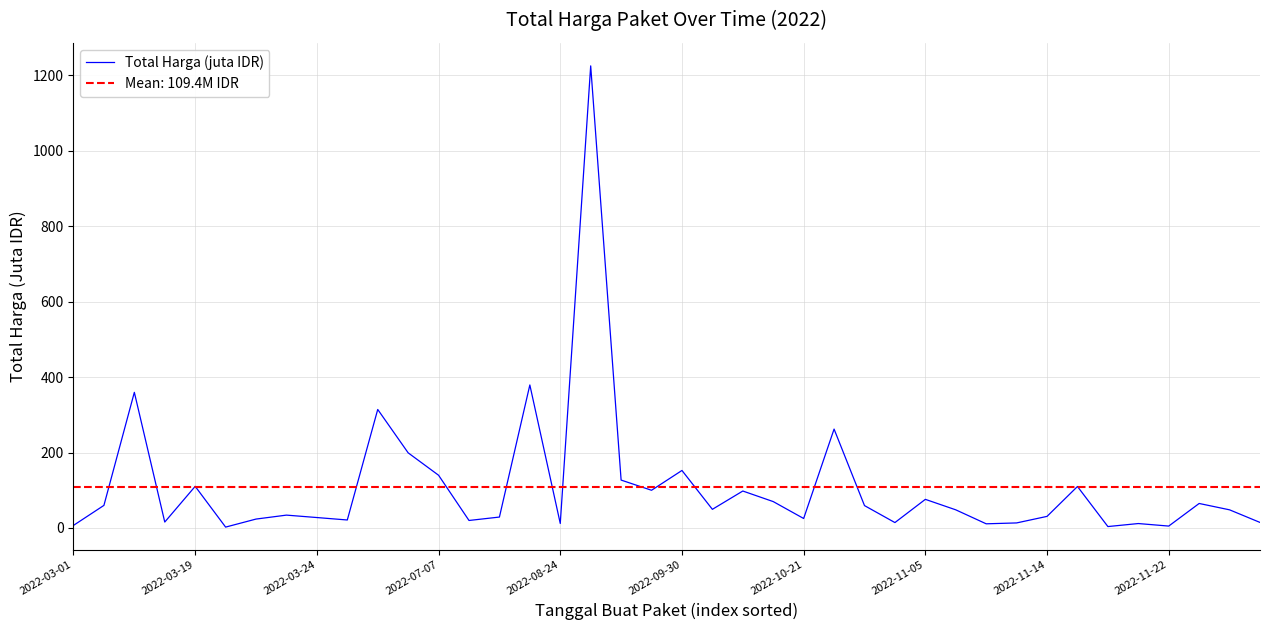

How many interior local valleys (lower than both neighbors) does the data have?

12